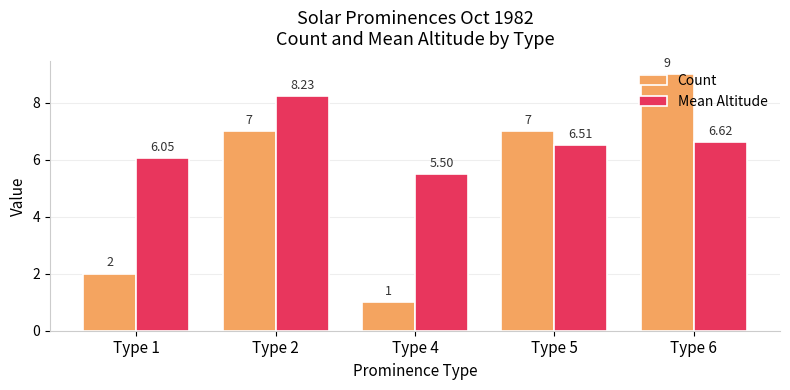

How many groups of bars are there?

5